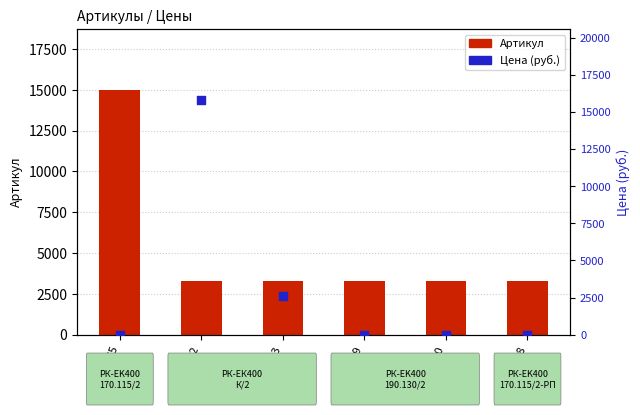

Which series reaches the maximum Y coordinate?

Цена (руб.)